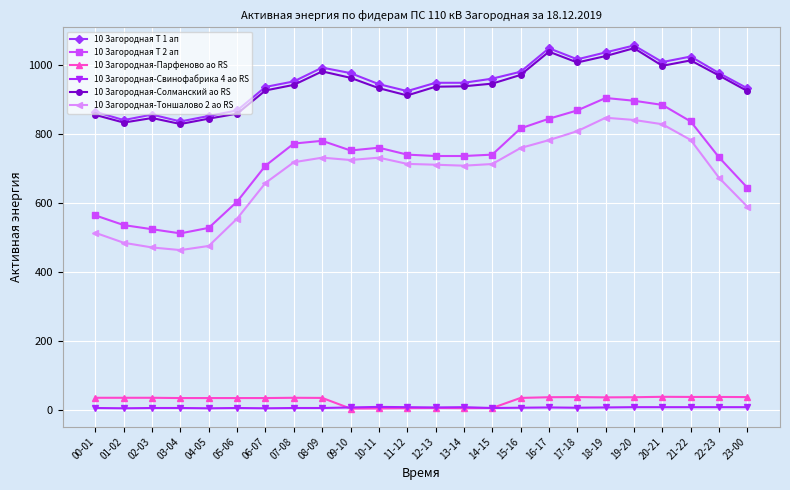

How many series are shown in this chart?

6